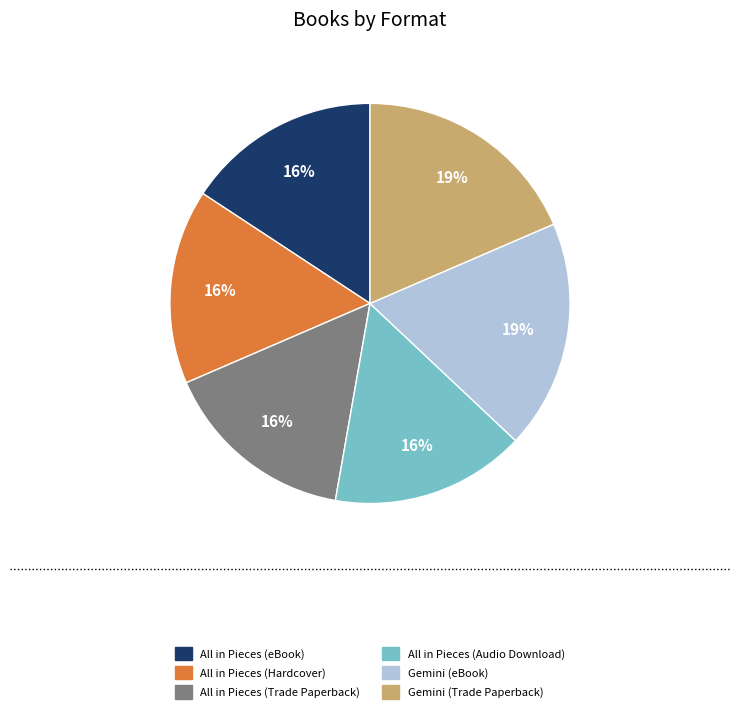

How many segments does this pie chart have?

6